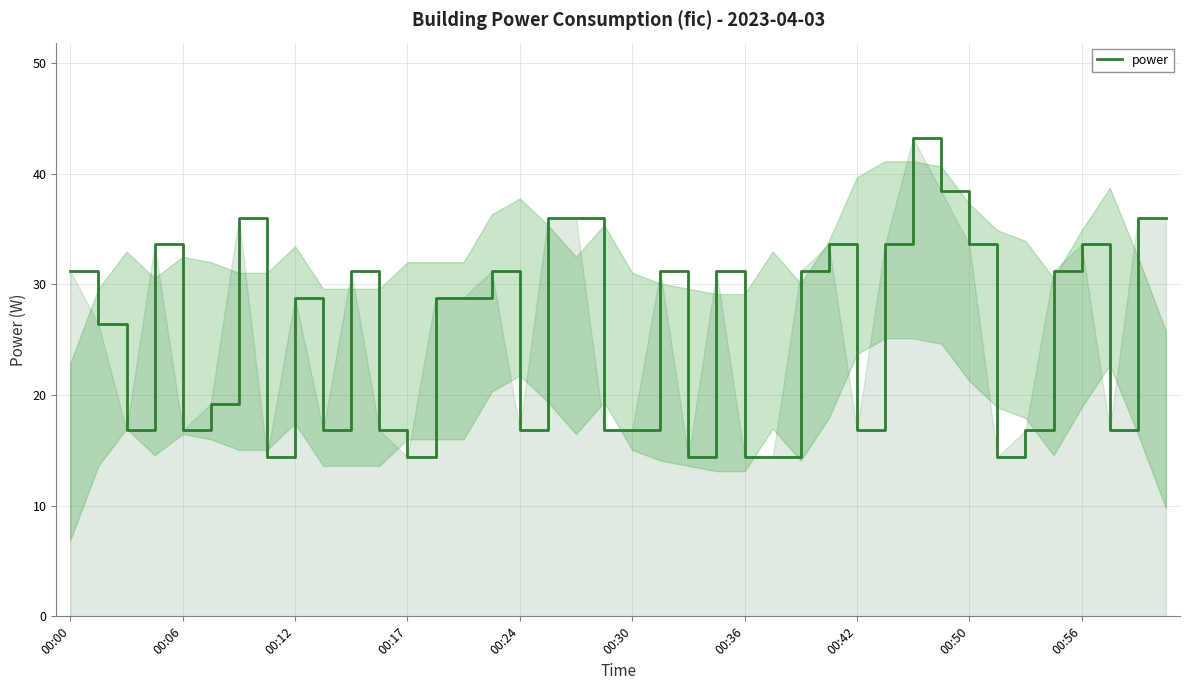

Does the chart have visible grid lines?

Yes